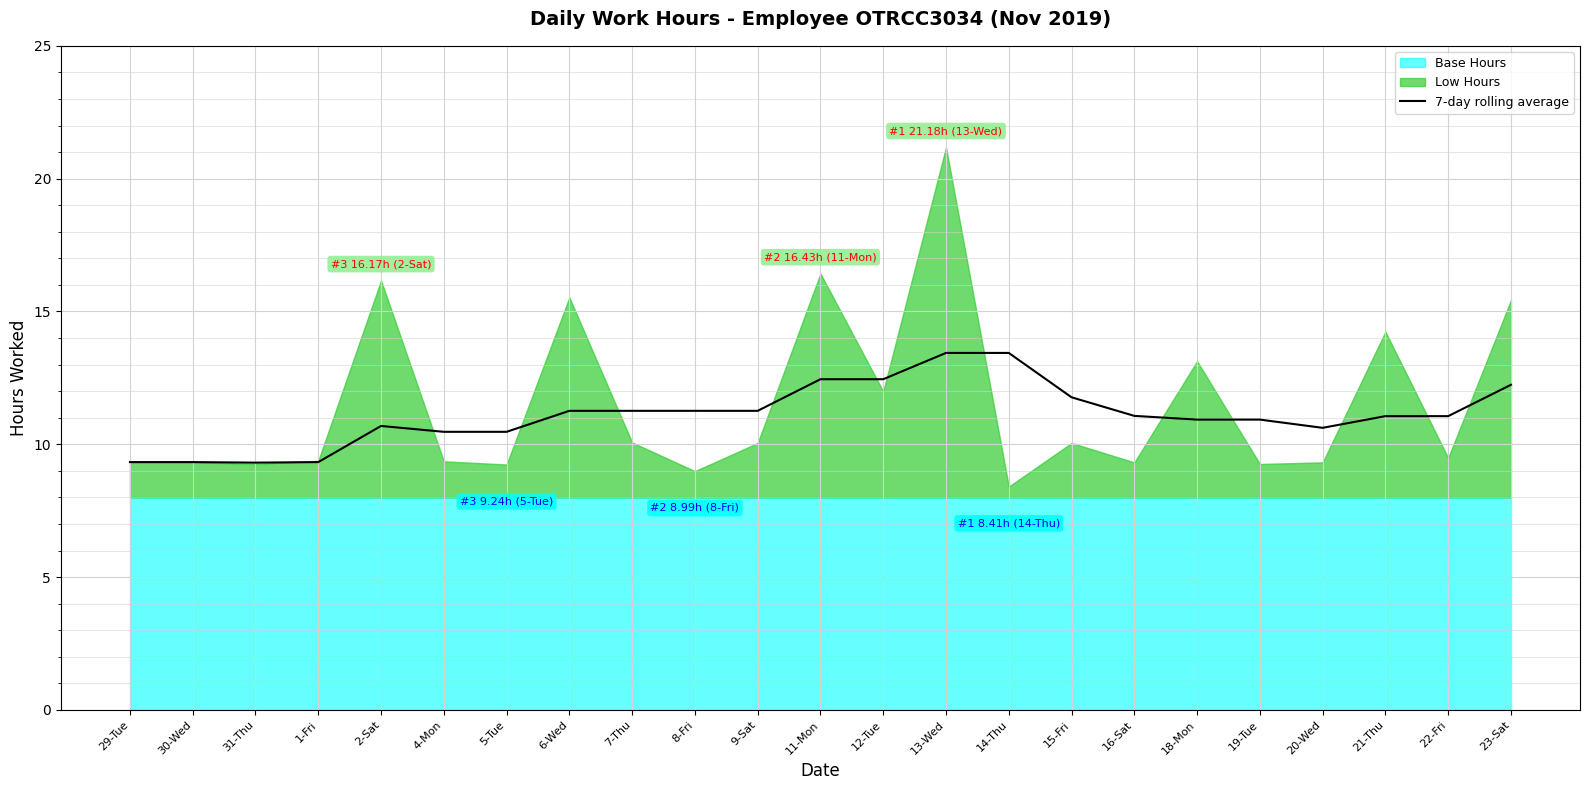

Where is the first local minimum?

31-Thu